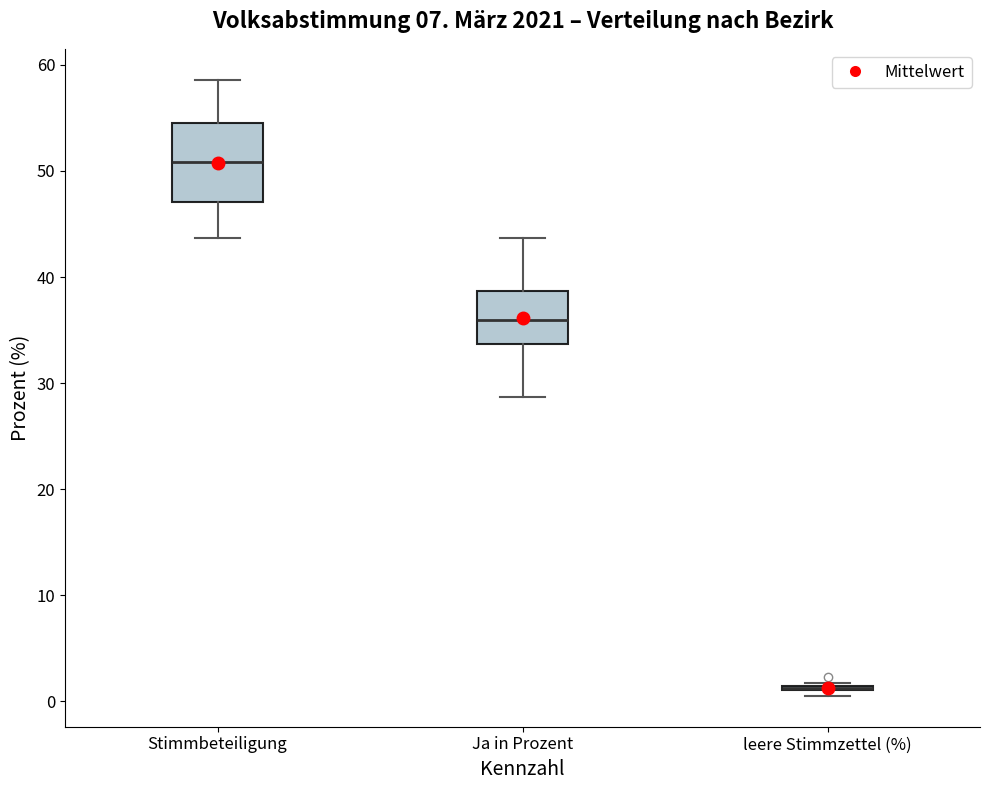

Comparing the boxes themselves (not the whiskers), which one is the tallest?

Stimmbeteiligung